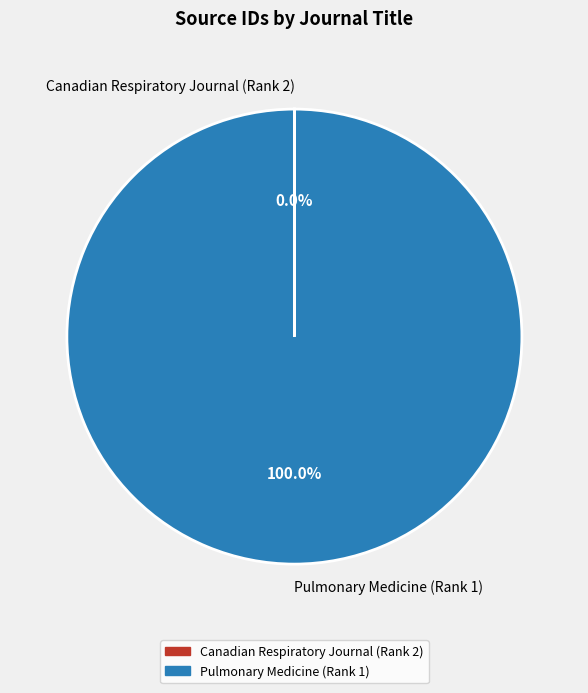

True or false: Pulmonary Medicine (Rank 1) accounts for 87% of the total.

False